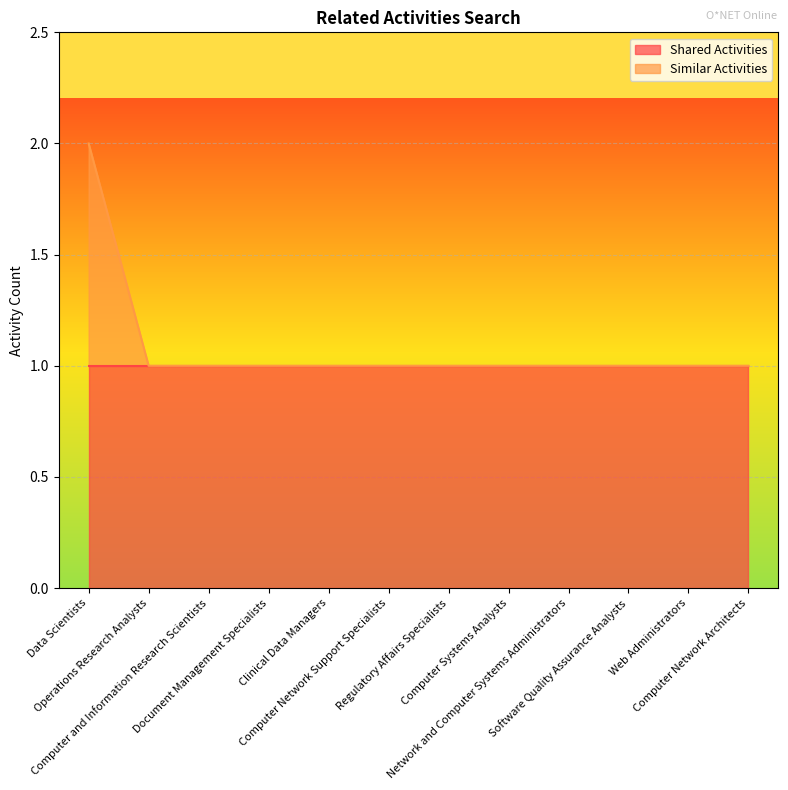

Rank the categories by value from highest to lowest.

Data Scientists, Operations Research Analysts, Computer and Information Research Scientists, Document Management Specialists, Clinical Data Managers, Computer Network Support Specialists, Regulatory Affairs Specialists, Computer Systems Analysts, Network and Computer Systems Administrators, Software Quality Assurance Analysts, Web Administrators, Computer Network Architects